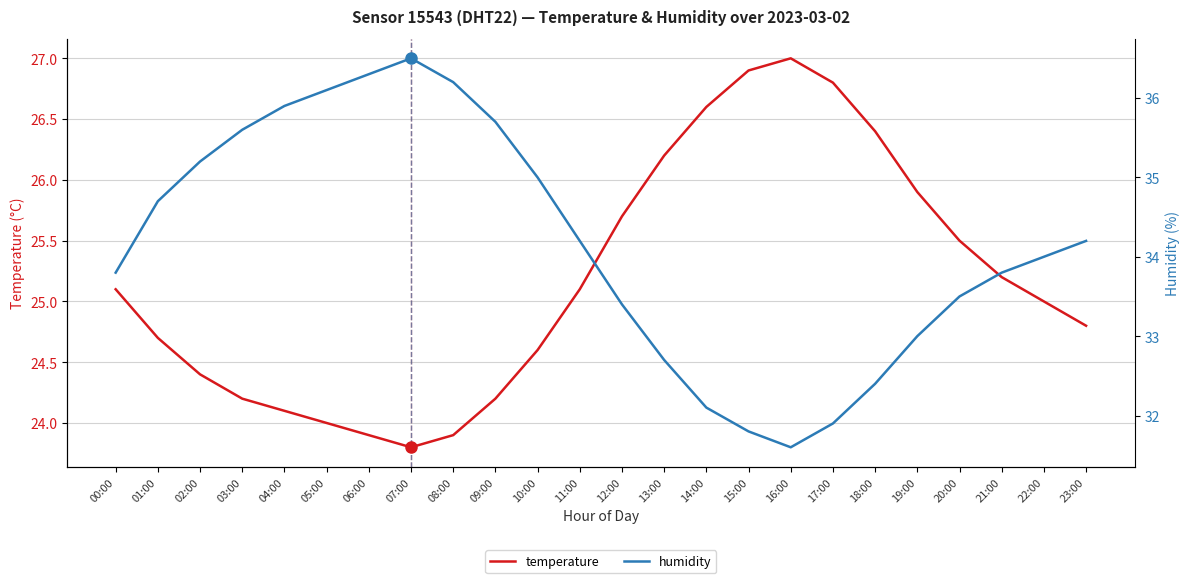

What is the highest value of the humidity series?

36.5